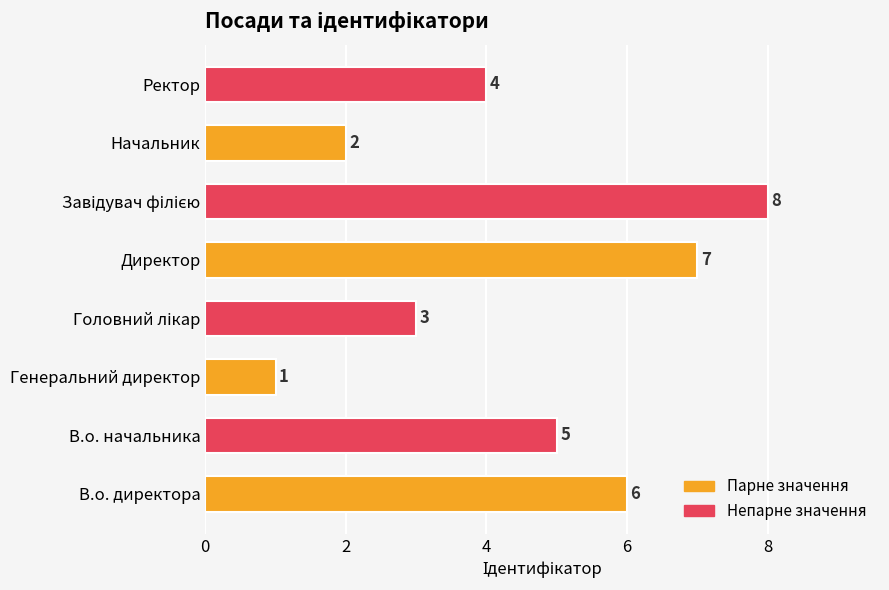

Reading bottom to top, list all the values displayed in this chart.

6	5	1	3	7	8	2	4